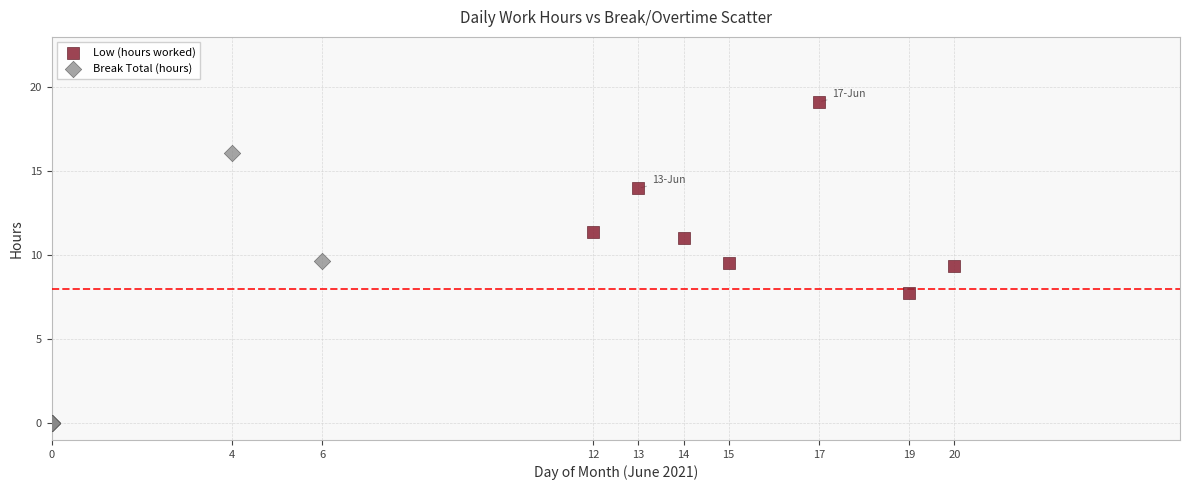

Which series has the largest Y range (max minus min)?

Break Total (hours)